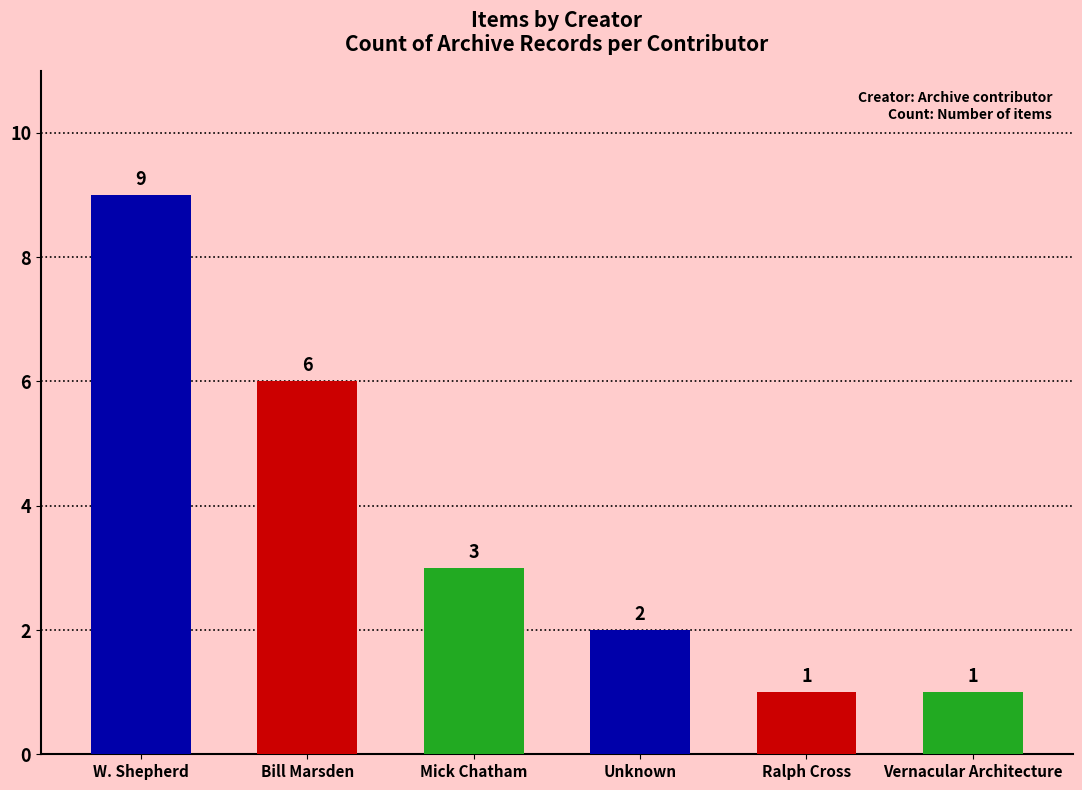

What is the difference between the maximum and second lowest values?

8